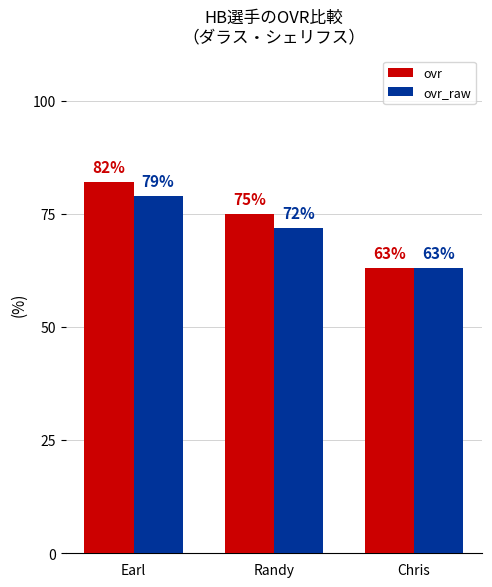

What is the difference between the maximum and minimum values in the ovr series?

19